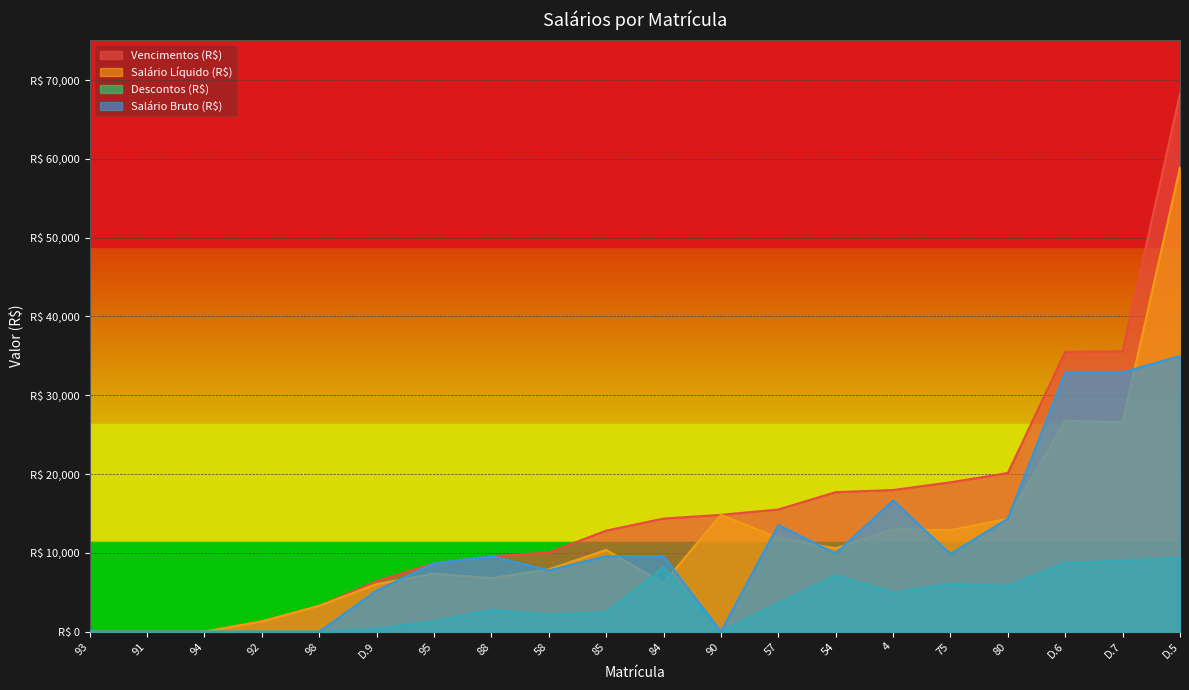

How many data points in Salário Bruto (R$) are less than 9566?

9